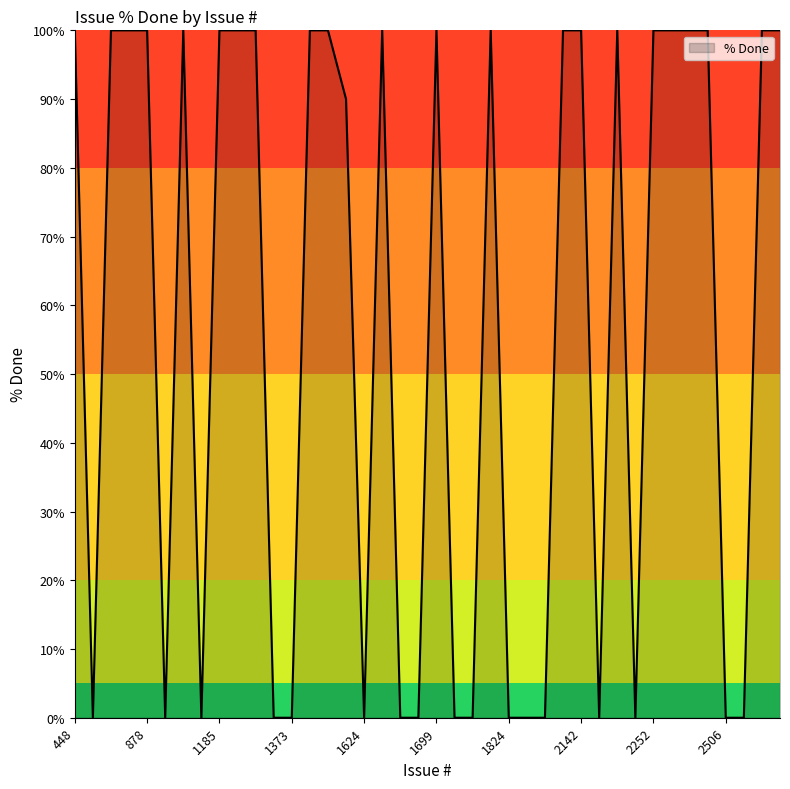

What is the maximum value shown in the chart?

100